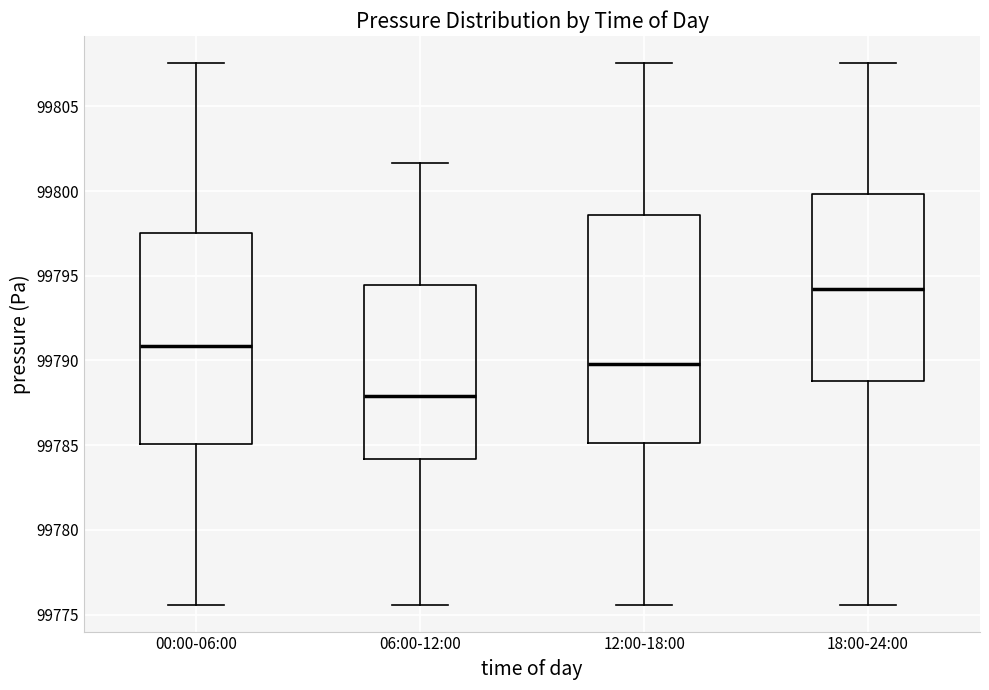

Which box is the tallest, from its lower edge to its upper edge?

12:00-18:00